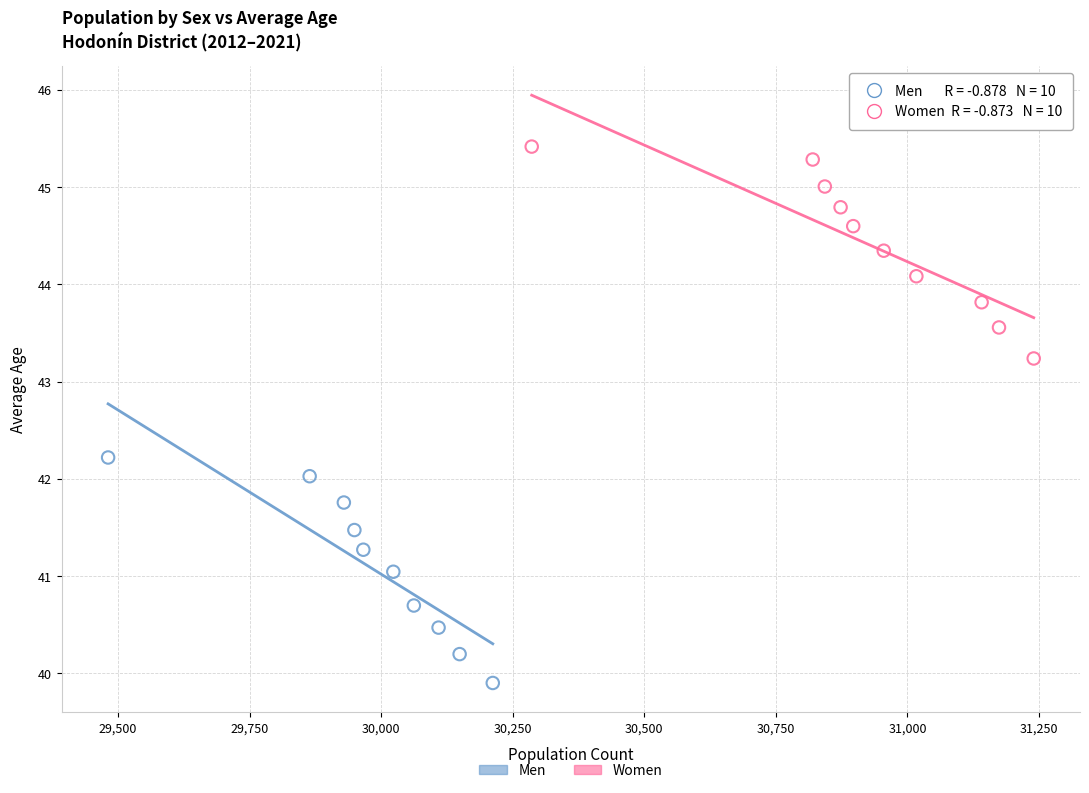

Which series has the largest Y range (max minus min)?

Men